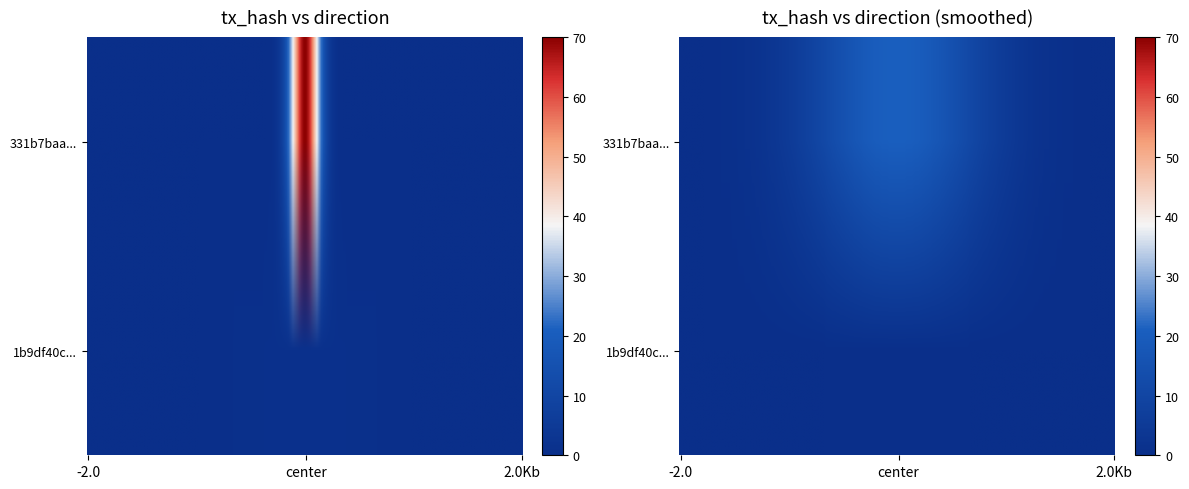

Is it true that 1b9df40c0dbb5832c4f15d0cca94f83193e3f08 equals 1 at direction?

True